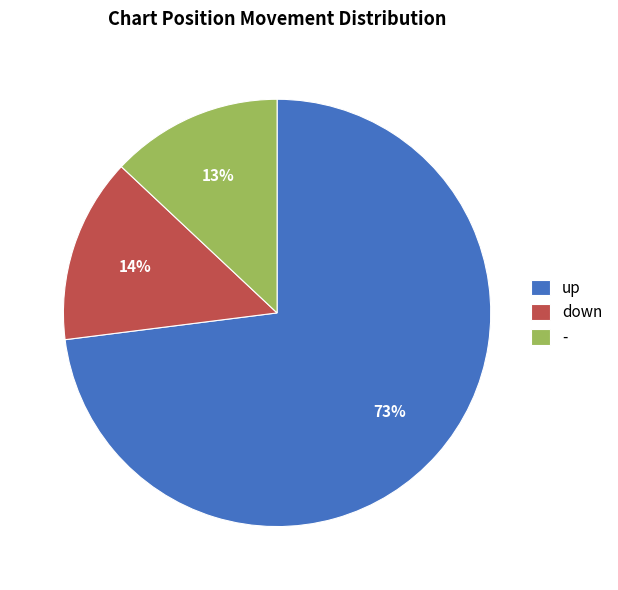

Is there any slice that represents more than half of the pie?

Yes